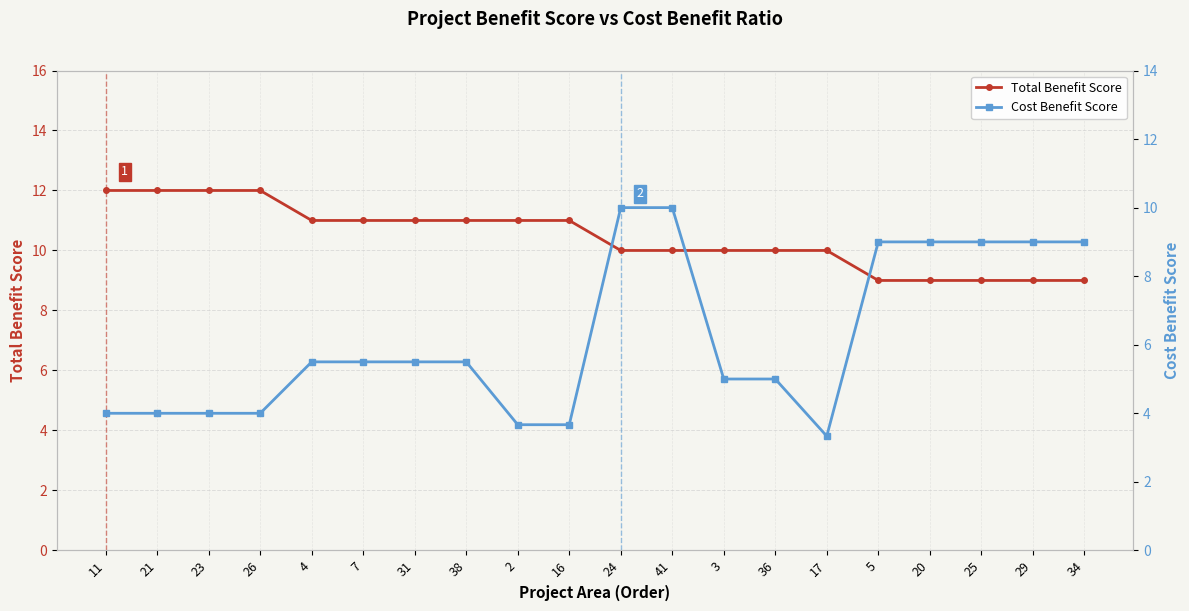

What position from the right is 34?

1